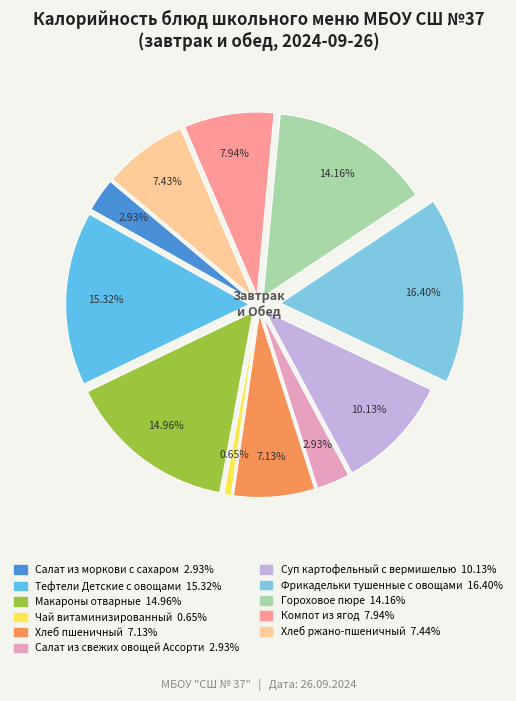

Is it true that Салат из свежих овощей Ассорти is 3% of the pie?

True